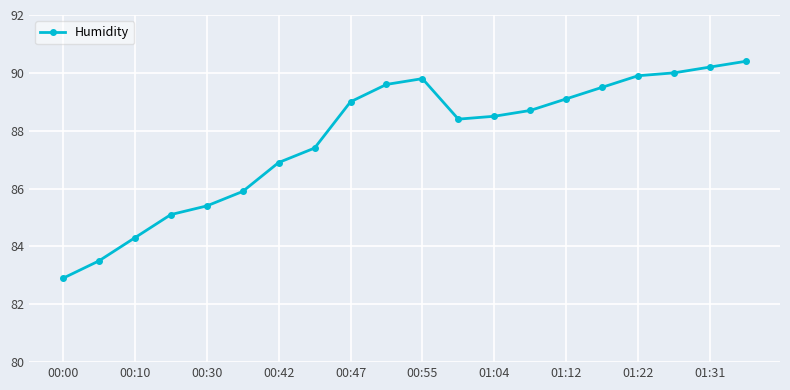

What is the value of the 20th point from the left?

90.4